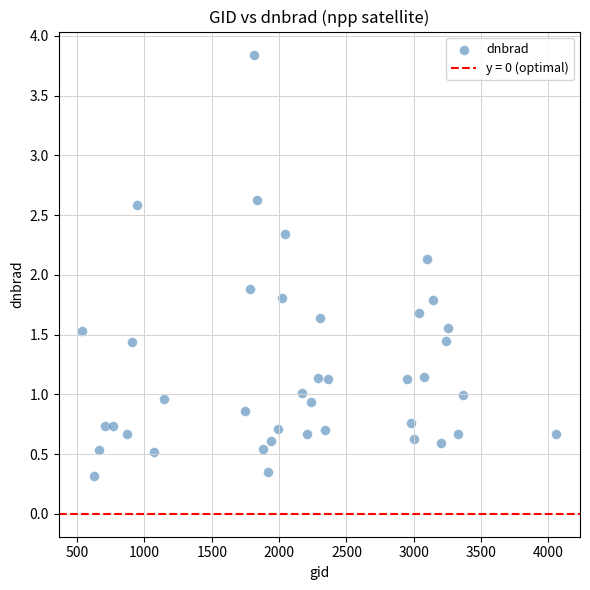

What is the range of Y values (max minus min)?

3.5